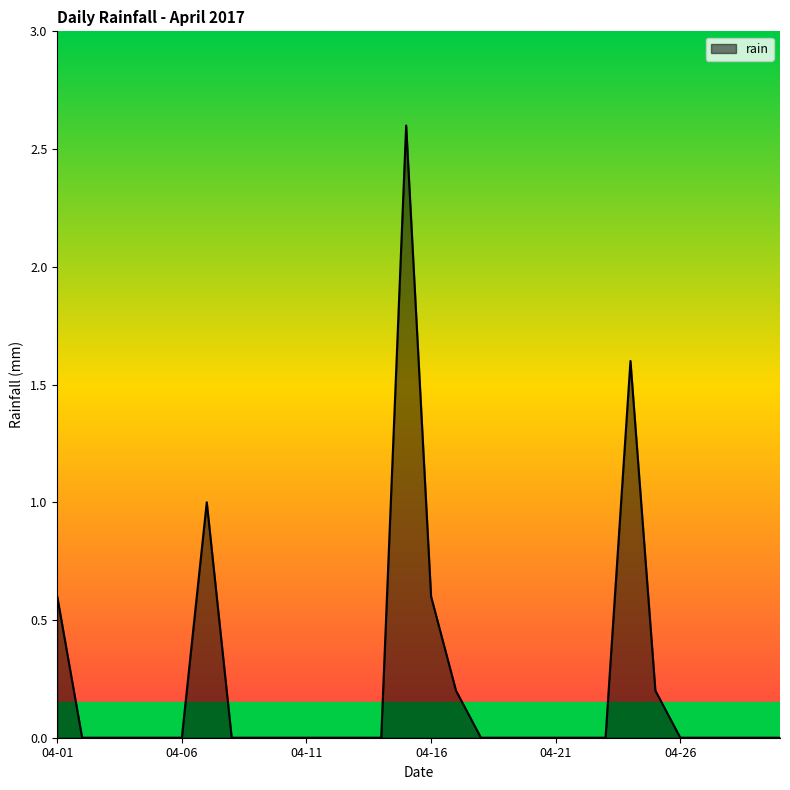

What is the greatest value displayed?

2.6